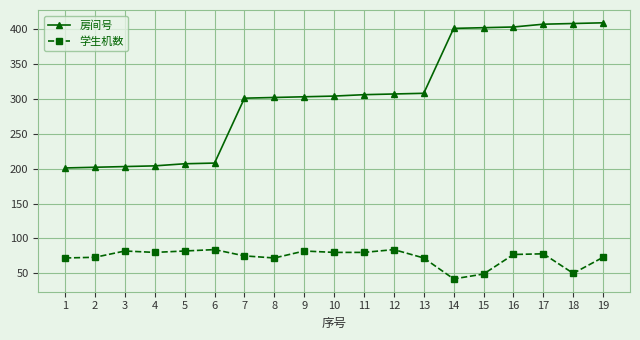

List the series in order of their peak value, lowest first.

学生机数, 房间号